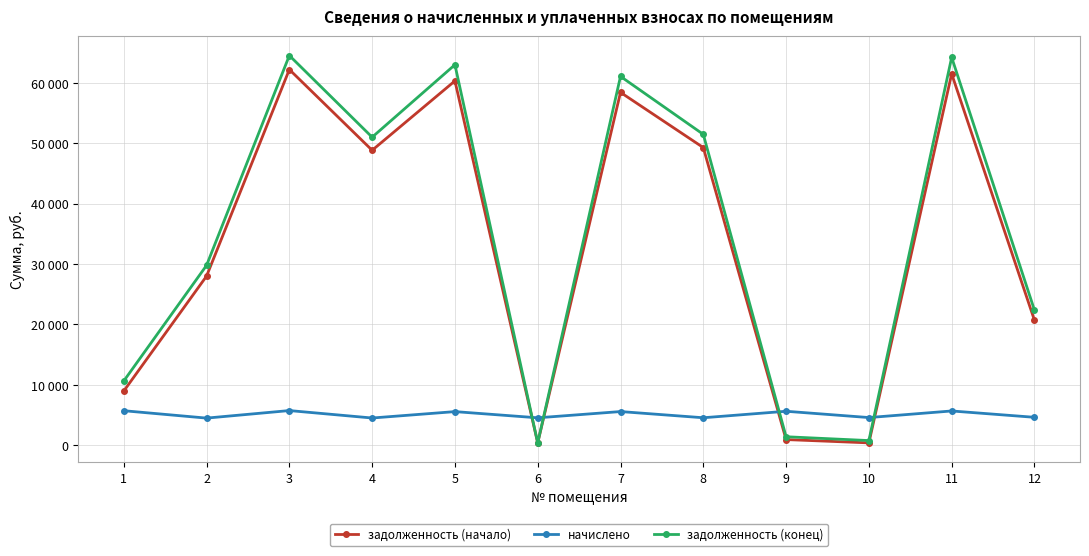

Where does the начислено series first go above 5556?

1